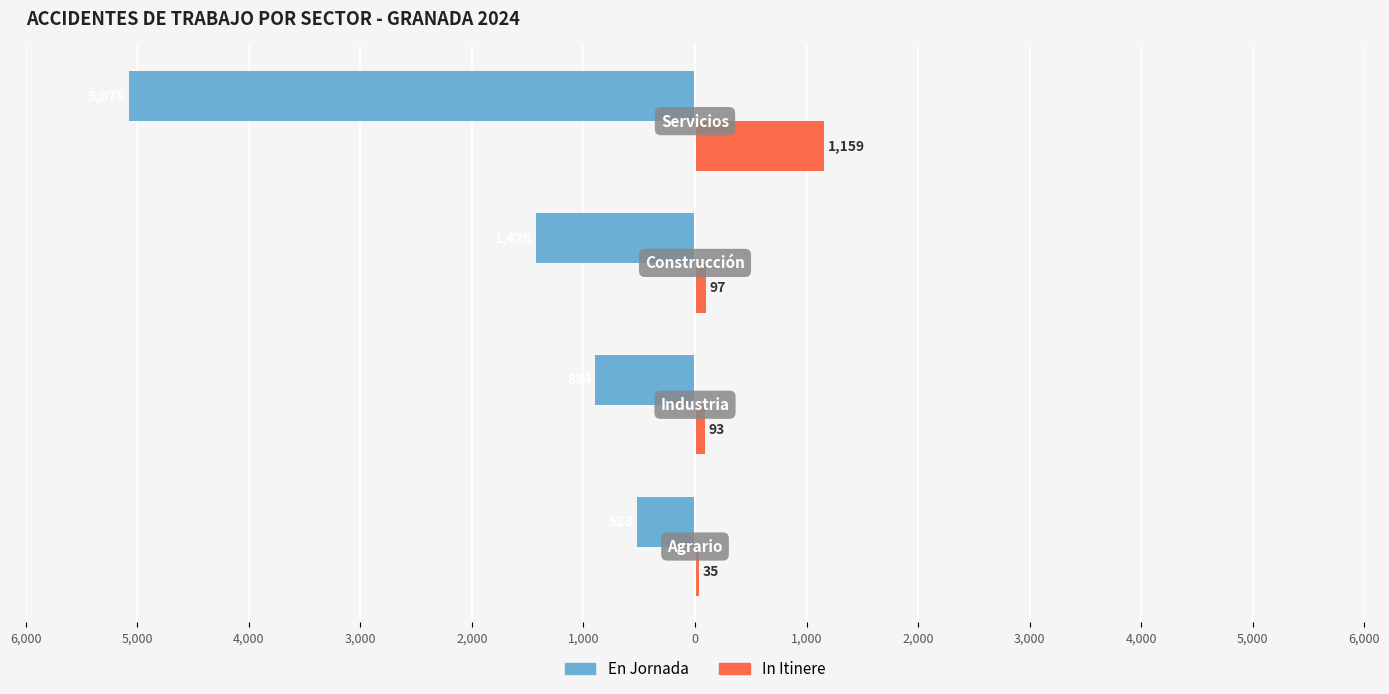

What are all the series names shown in the legend?

En Jornada, In Itinere